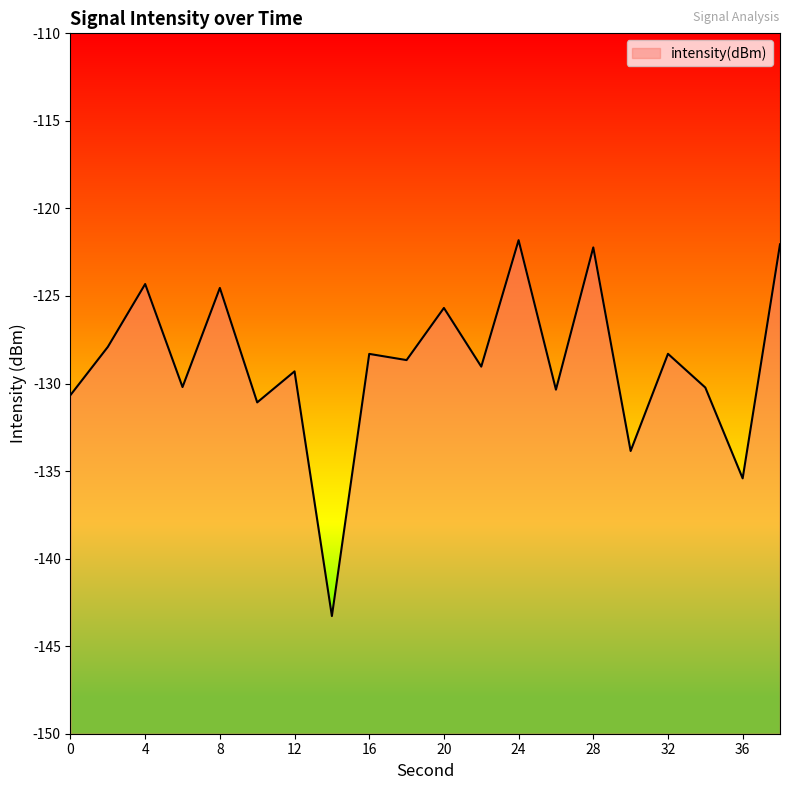

Reading left to right, what are all the values shown in this chart?

0=-130.7	2=-127.9	4=-124.3	6=-130.2	8=-124.5	10=-131.1	12=-129.3	14=-143.3	16=-128.3	18=-128.7	20=-125.7	22=-129.0	24=-121.8	26=-130.3	28=-122.2	30=-133.9	32=-128.3	34=-130.2	36=-135.4	38=-122.0